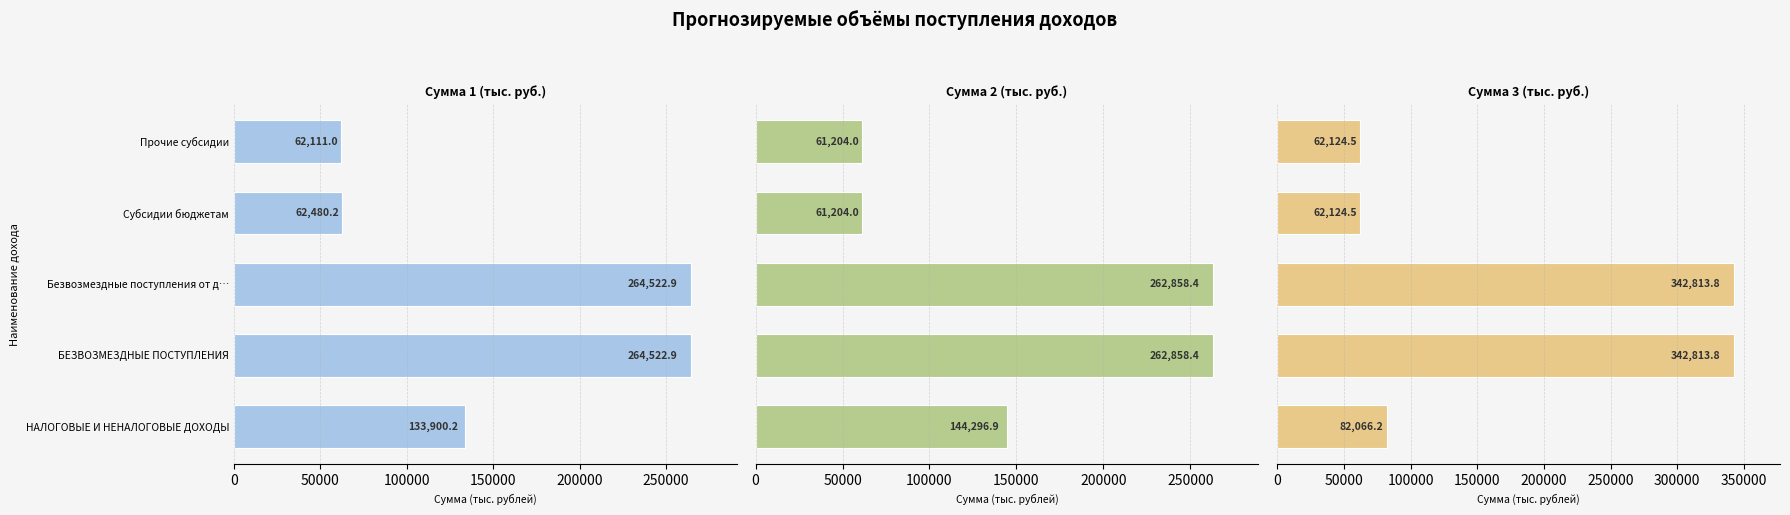

What is the total value across all series at Субсидии бюджетам?

185808.7